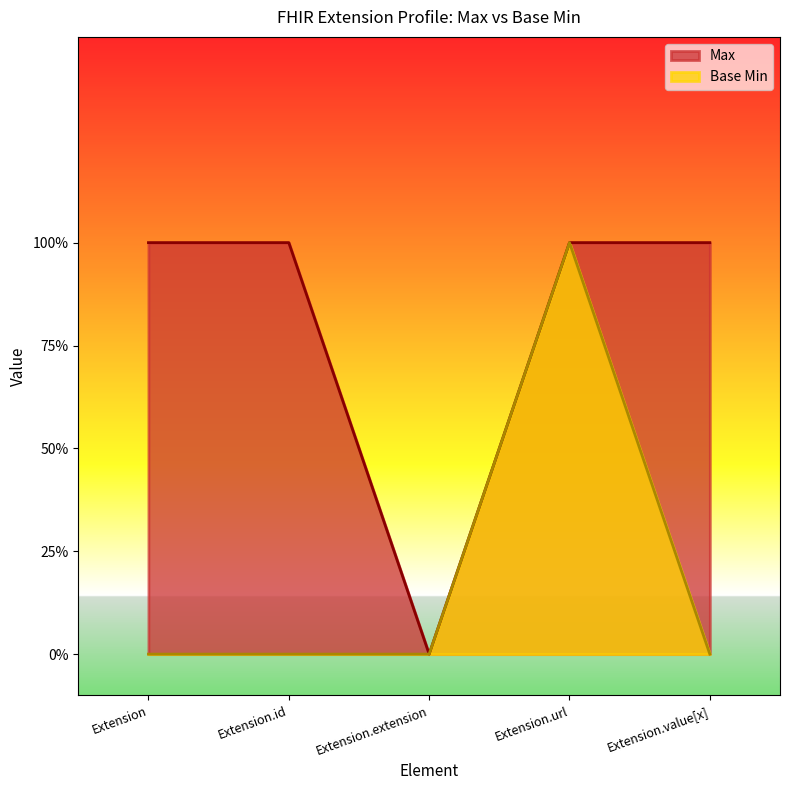

Rank the series by their maximum value, from lowest to highest.

Max, Base Min